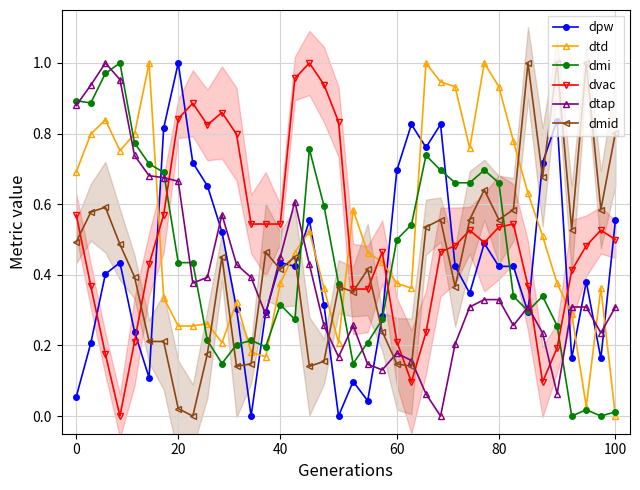

What is the sum of all dpw values?

16.2